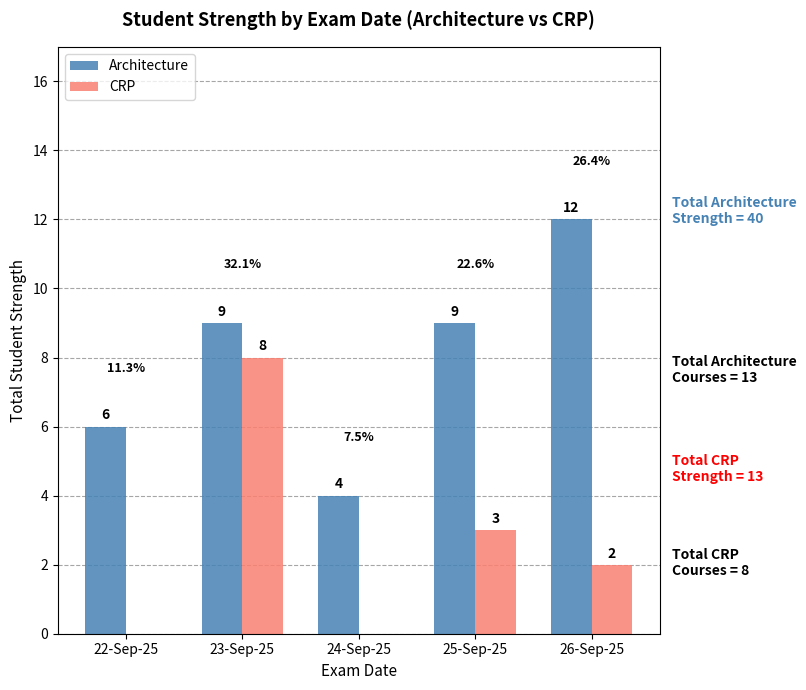

What is the maximum value for CRP?

8